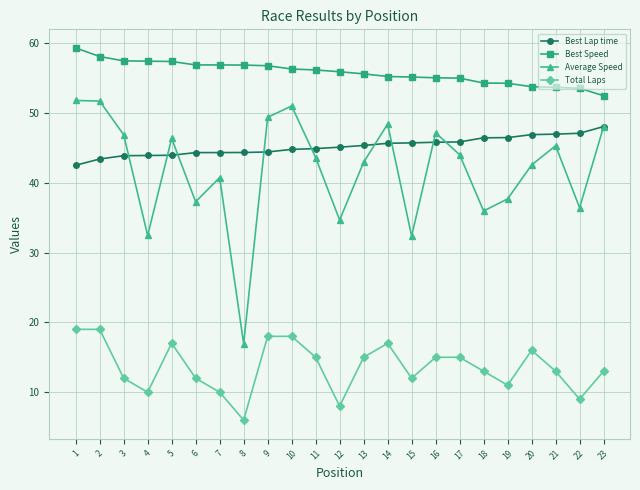

Where do Best Lap time and Average Speed first cross each other?

3 and 4